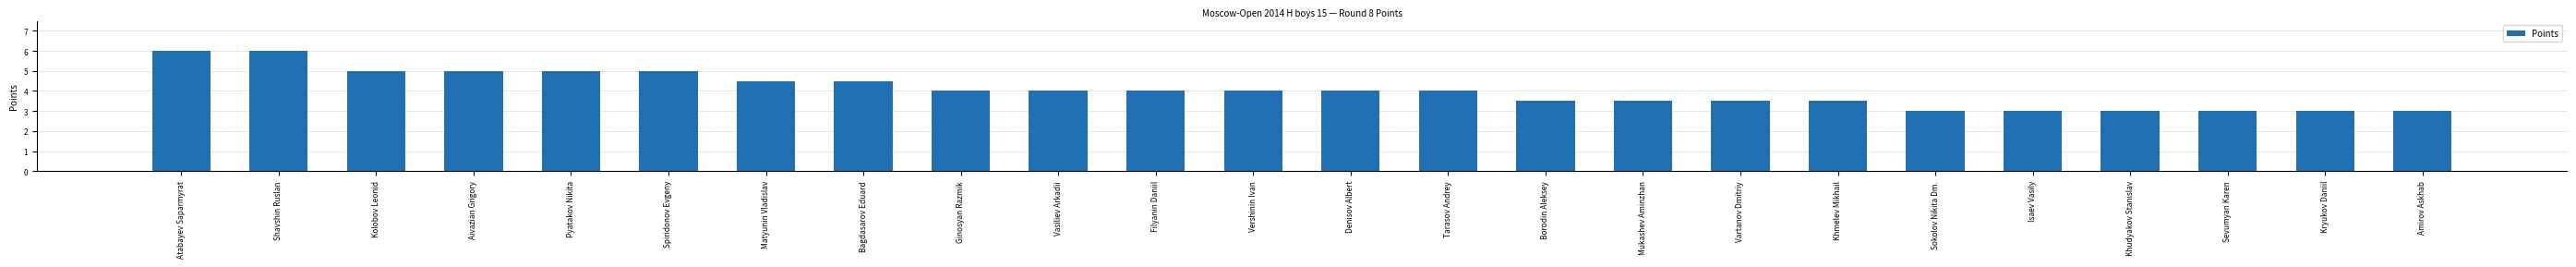

What is the greatest value displayed?

6.0